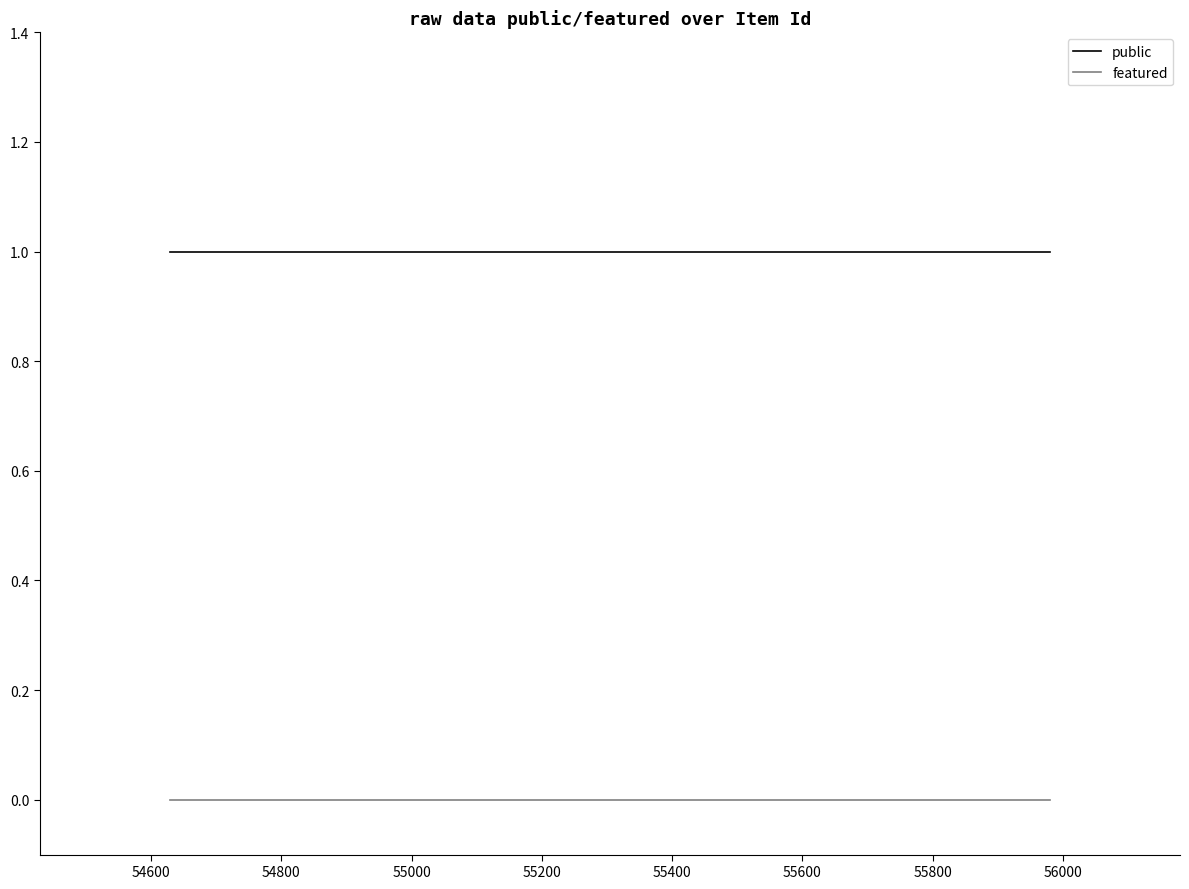

True or false: featured and public intersect in this chart.

False